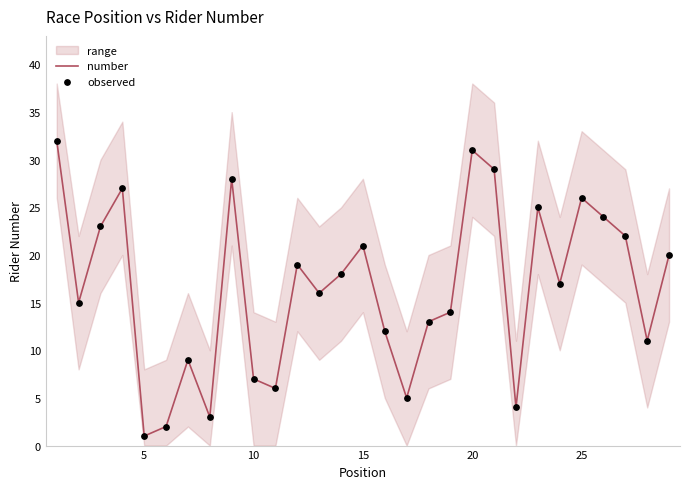

Which series has the largest total across all categories?

number